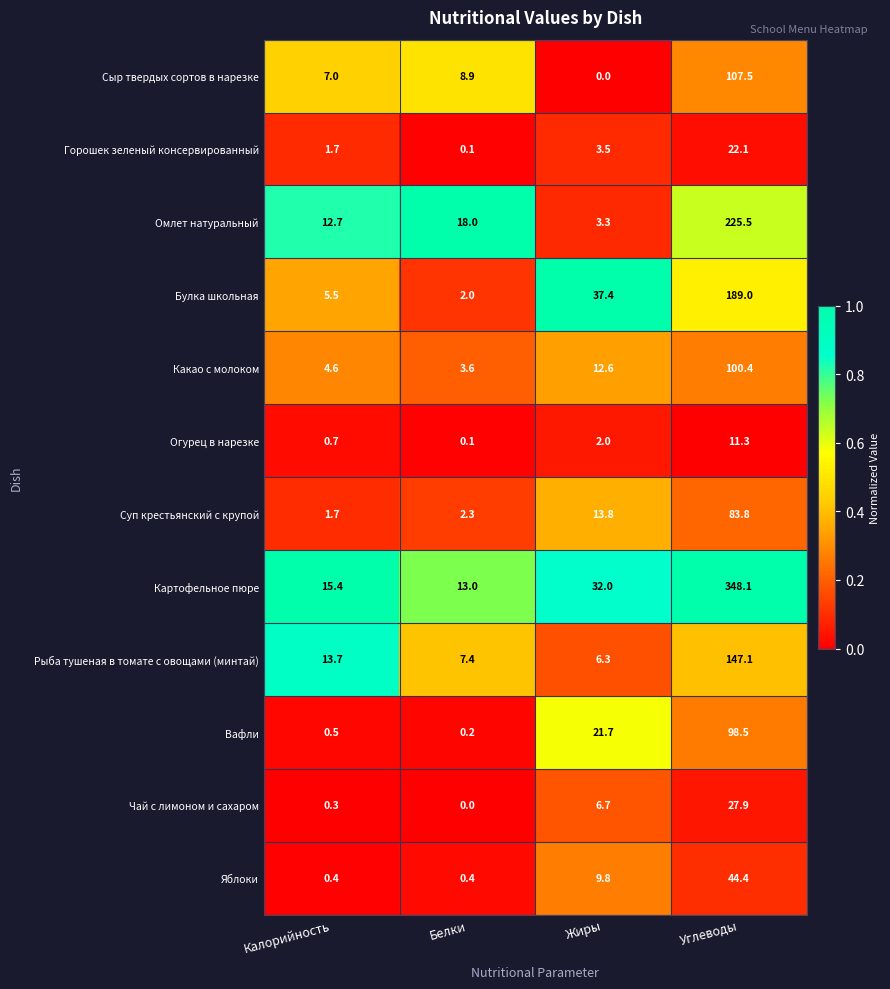

What is the total value across all series at Углеводы?

1405.6